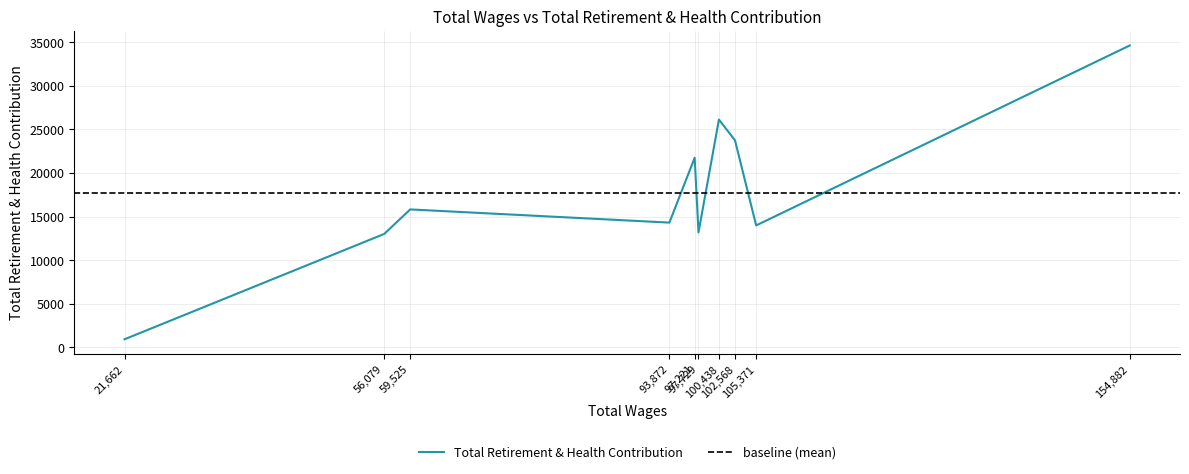

How many lines are shown in the chart?

1